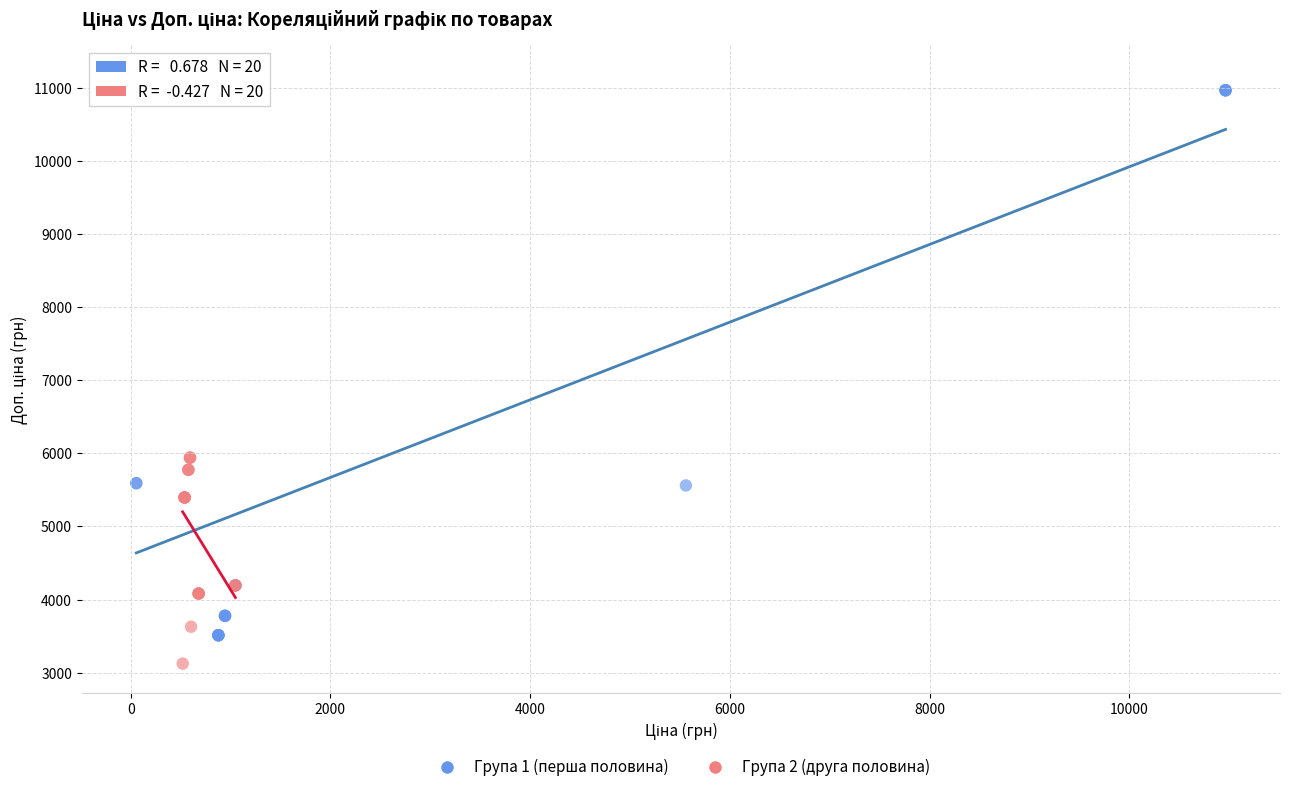

Which series has the largest Y range (max minus min)?

Група 1 (перша половина)